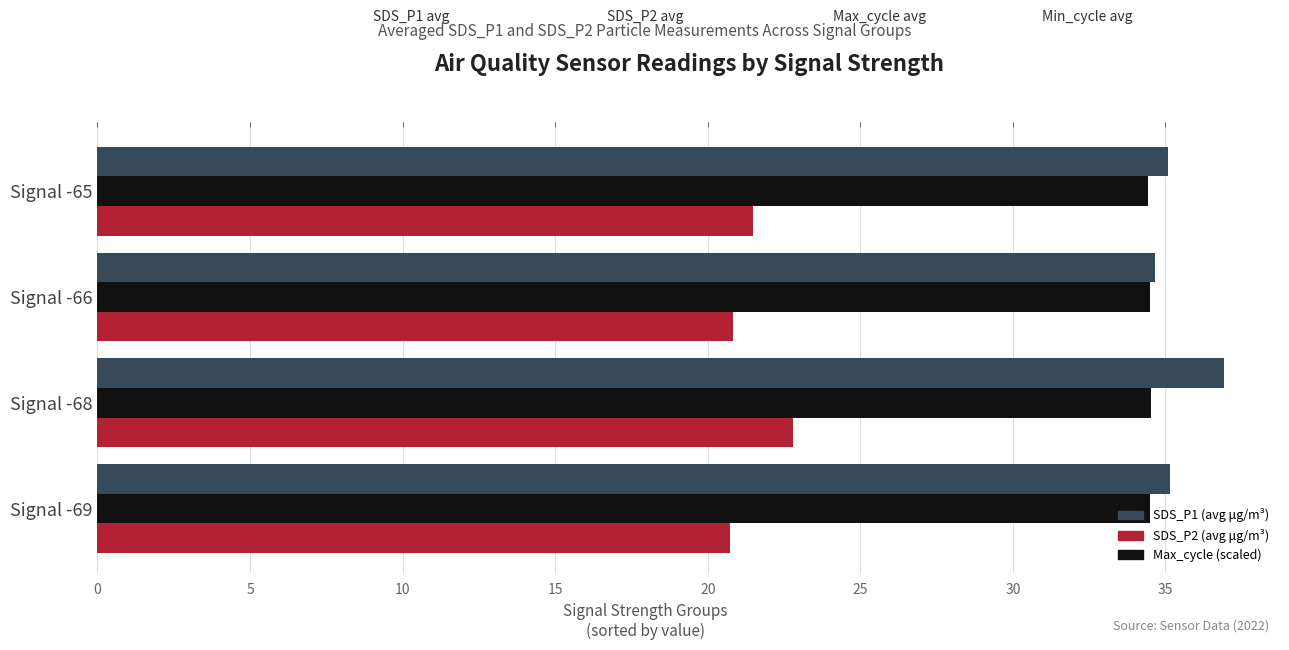

What is the total value across all series at Signal -69?

90.4